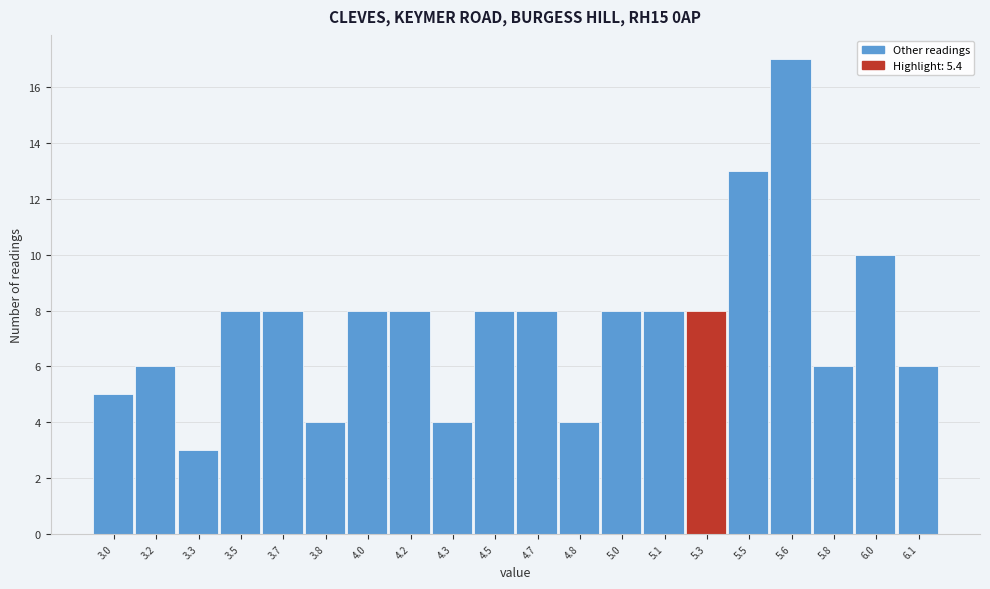

Reading left to right, transcribe all the data shown in this chart.

3.0=5	3.2=6	3.3=3	3.5=8	3.7=8	3.8=4	4.0=8	4.2=8	4.3=4	4.5=8	4.7=8	4.8=4	5.0=8	5.1=8	5.3=8	5.5=13	5.6=17	5.8=6	6.0=10	6.1=6